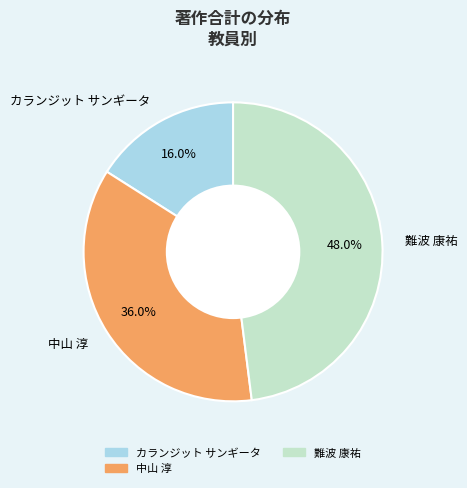

To the nearest percent, what is the difference between the カランジット サンギータ and 難波 康祐 slice percentages?

32%